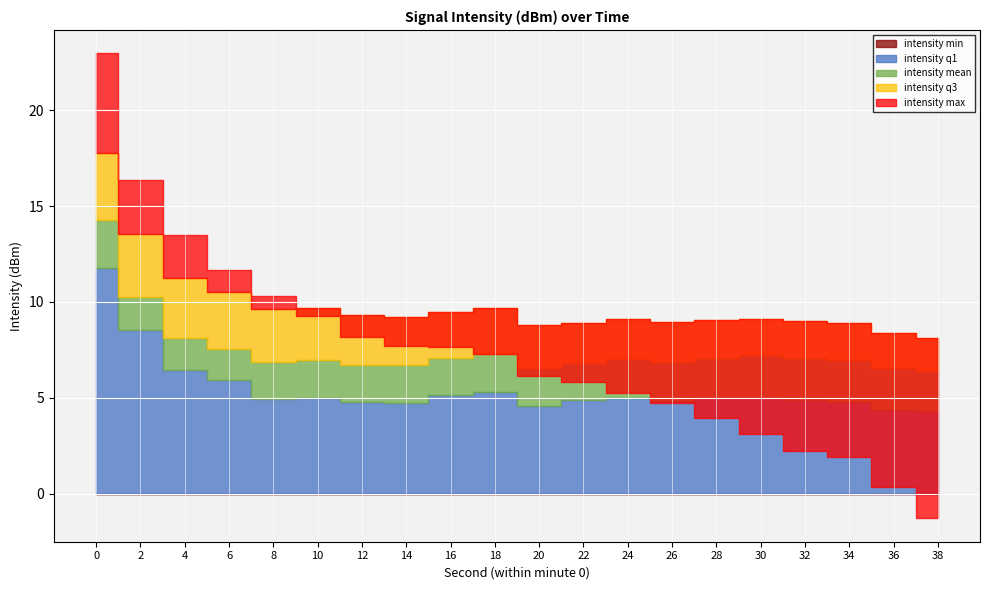

What is the difference between the highest and lowest values at 32?

9.0